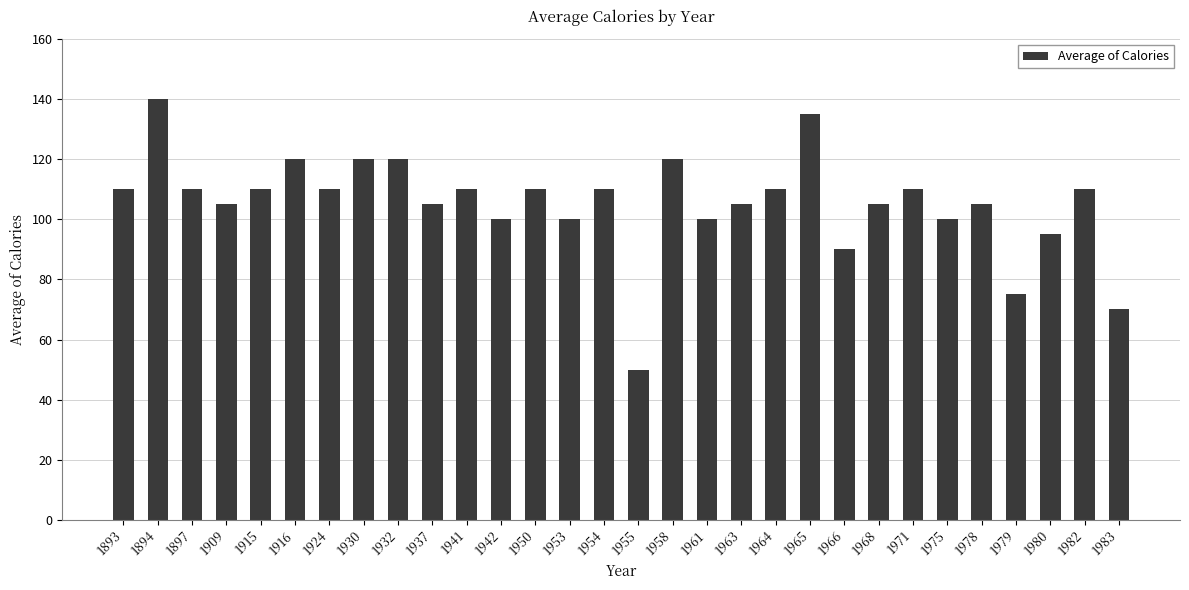

What is the difference between the values at 1963 and 1915?

5